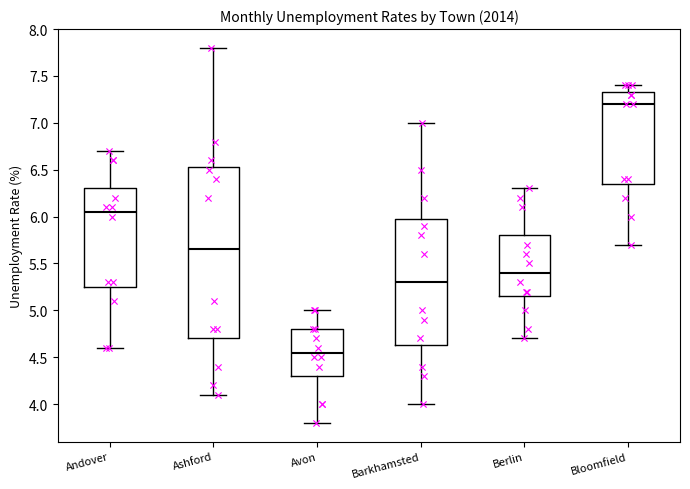

Which box is the tallest, from its lower edge to its upper edge?

Ashford